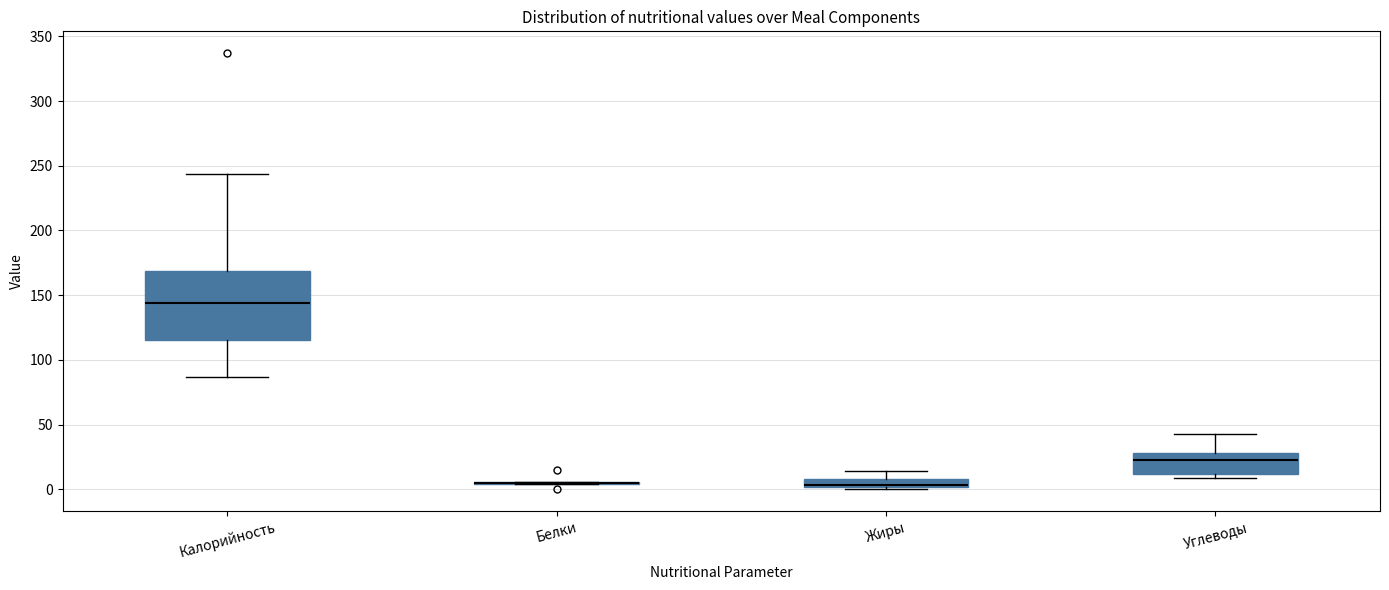

Where is the lower edge of the box for Жиры on the y-axis? The values are not printed on the chart, so give them approximately, as read against the axis.

0